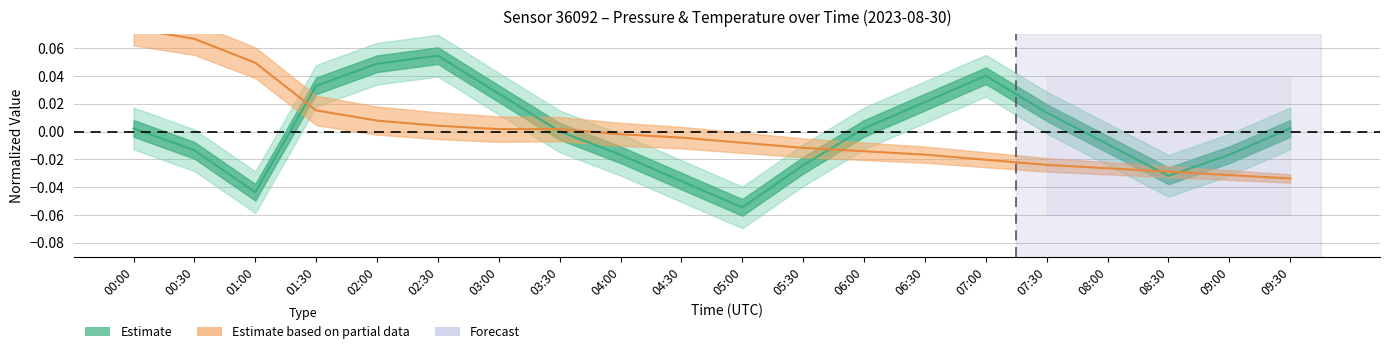

What is the difference between the maximum and second lowest values in the temperature series?

0.1